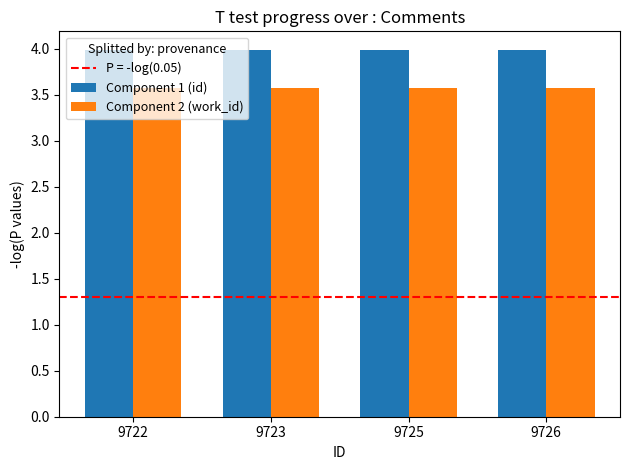

What is the value of the Component 1 (id) bar at the 4th from the left?

4.0